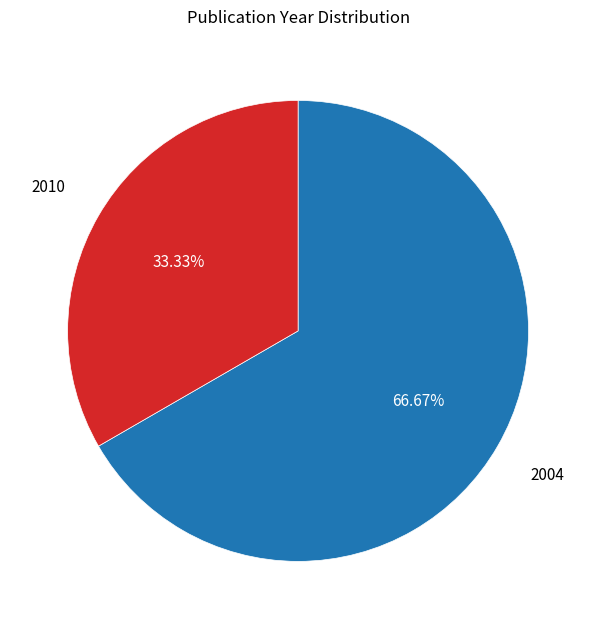

Does any single category account for the majority?

Yes